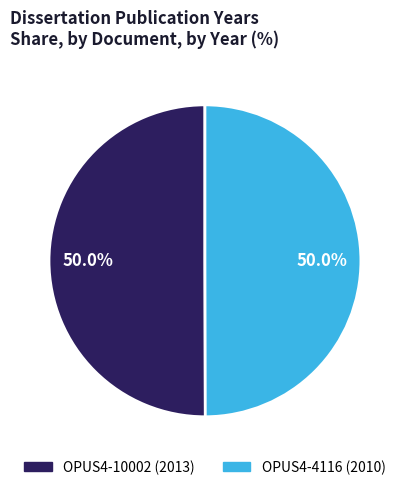

What percentage is NOT represented by OPUS4-10002?

50.0%